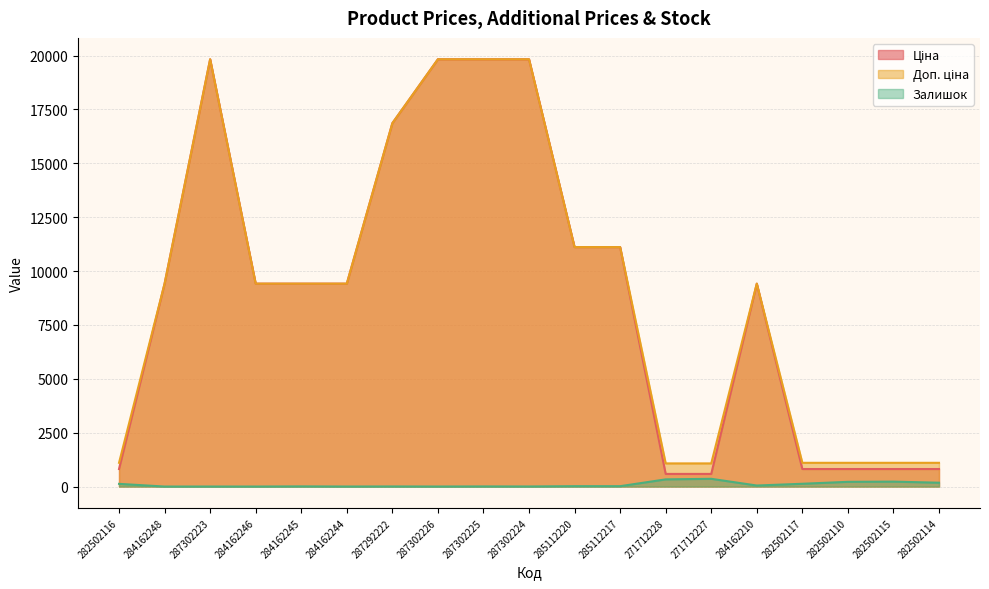

Between 287302224 and 282502116, which is larger?

287302224